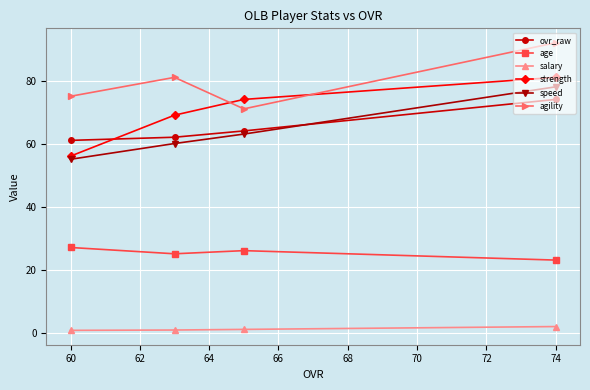

At which category is the sum across all series the highest?

74